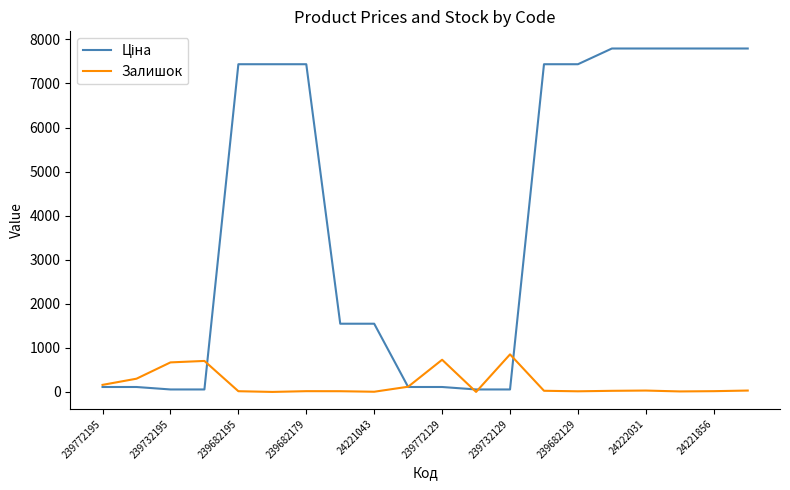

What is the maximum value for Залишок?

852.0